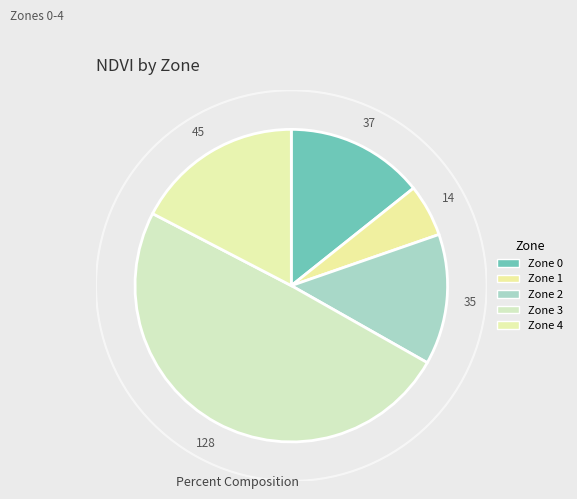

To the nearest percent, what percentage of the pie is Zone 0?

14%